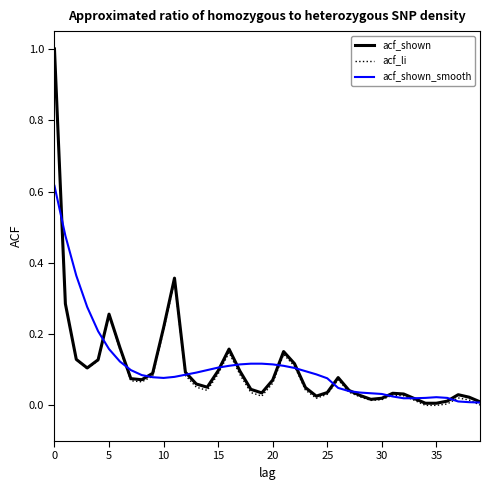

What is the maximum value shown in the chart?

1.0